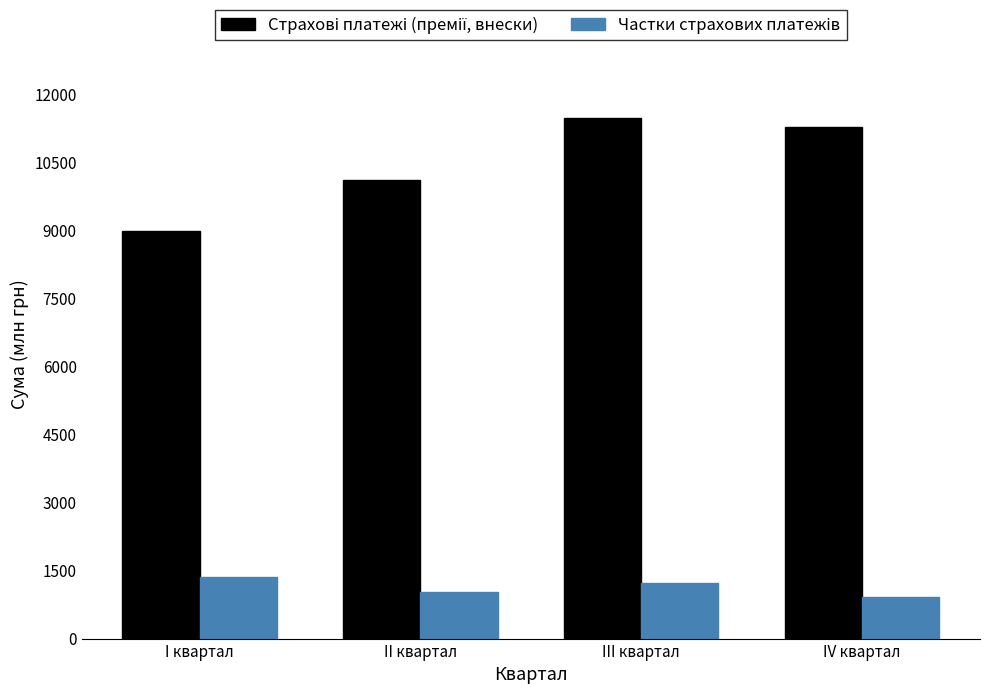

What is the minimum value shown in the chart?

924.2